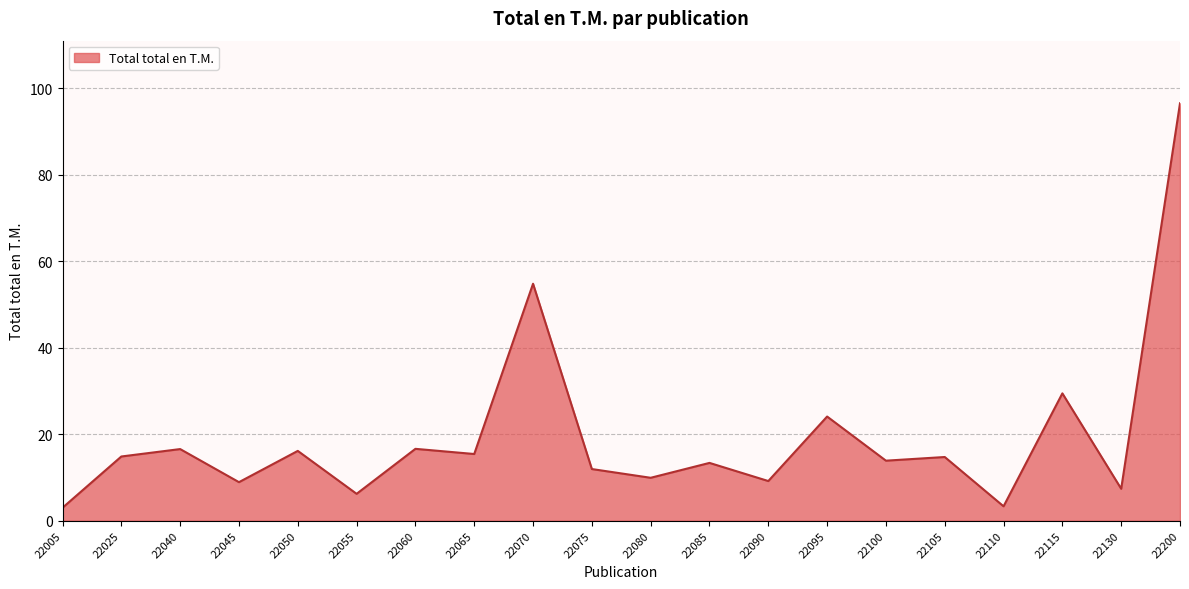

How many lines are shown in the chart?

1